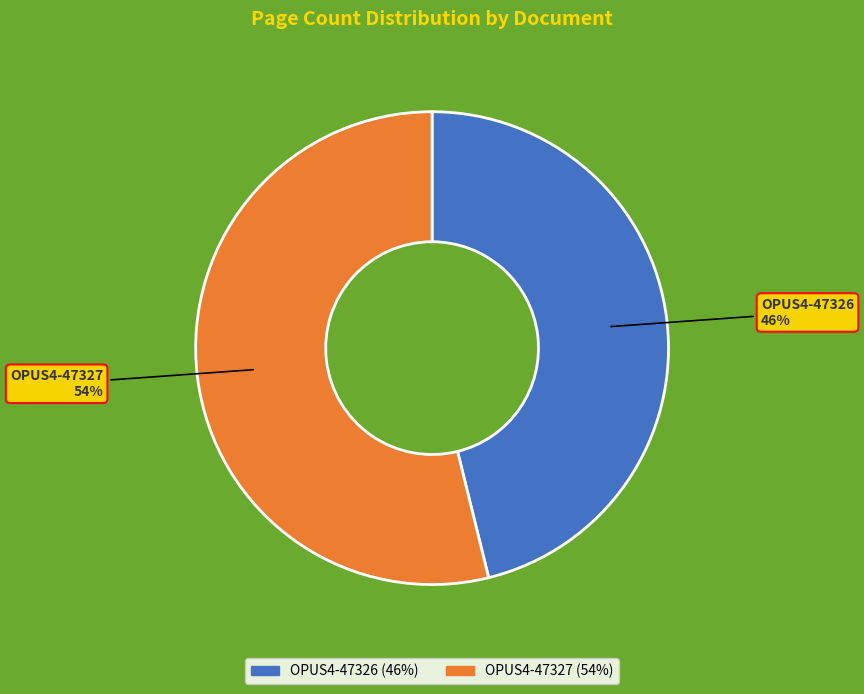

Do OPUS4-47326 and OPUS4-47327 together represent more than half of the pie?

Yes